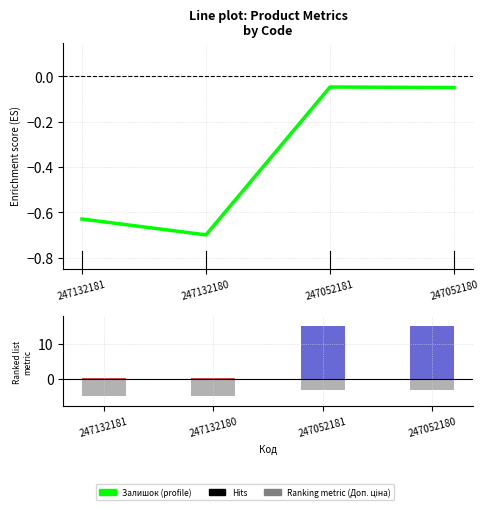

At which label does Доп. ціна reach its minimum?

247132181